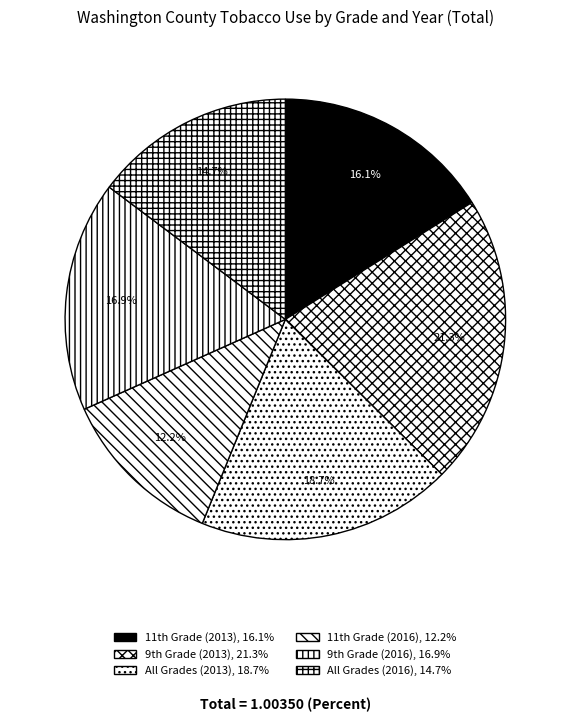

Count the number of slices in the pie.

6